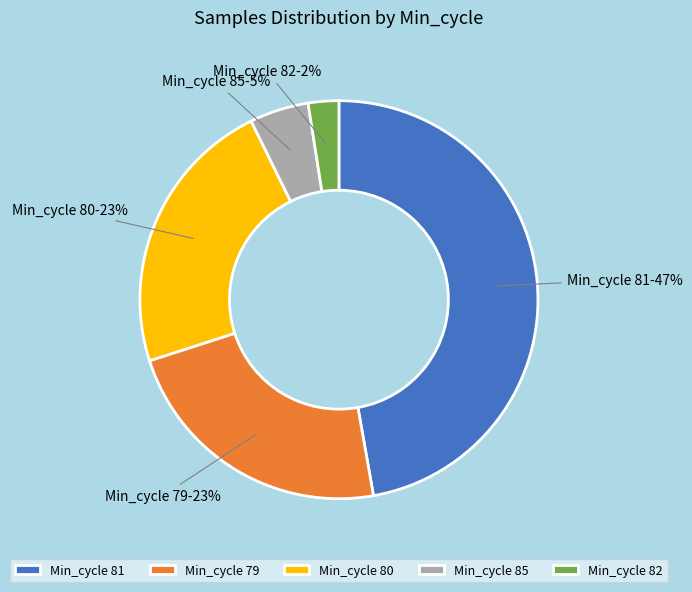

Is the sum of Min_cycle 80 and Min_cycle 82 greater than half?

No